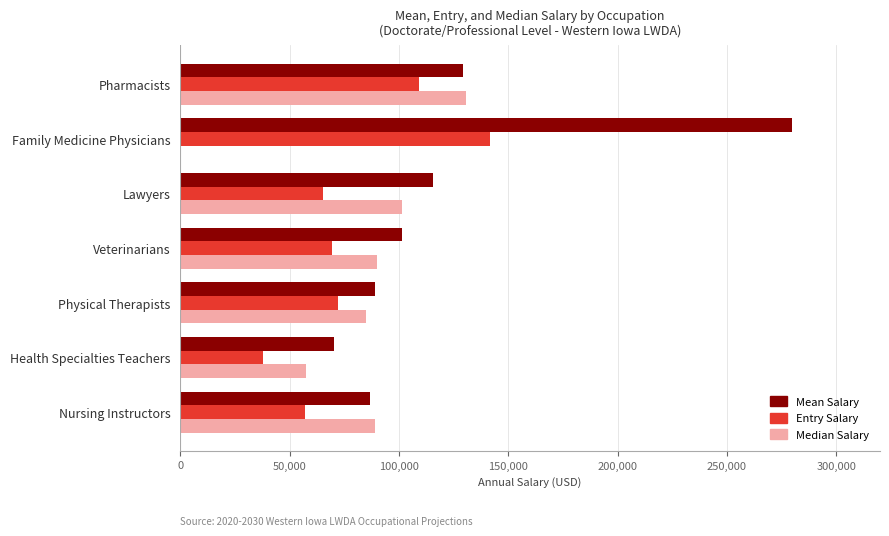

Is it true that Entry Salary equals 37647 at Health Specialties Teachers?

True